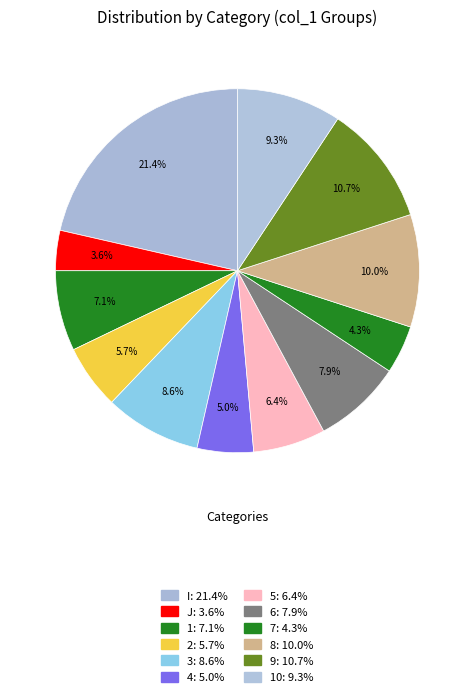

Count the number of slices in the pie.

12